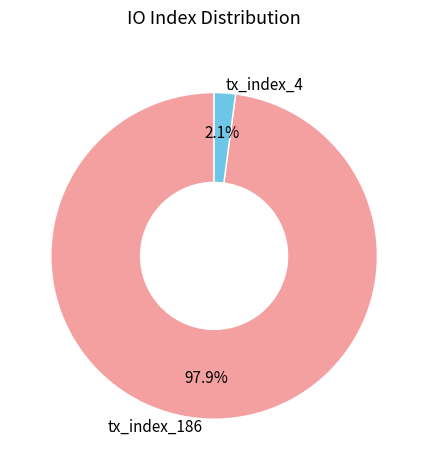

True or false: tx_index_186 accounts for 86% of the total.

False